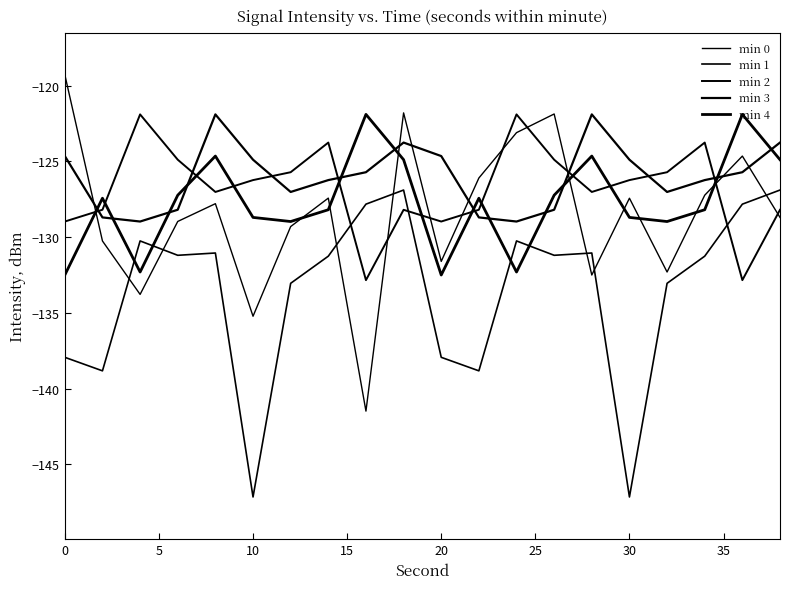

Is this an area chart (filled region under the line)?

No